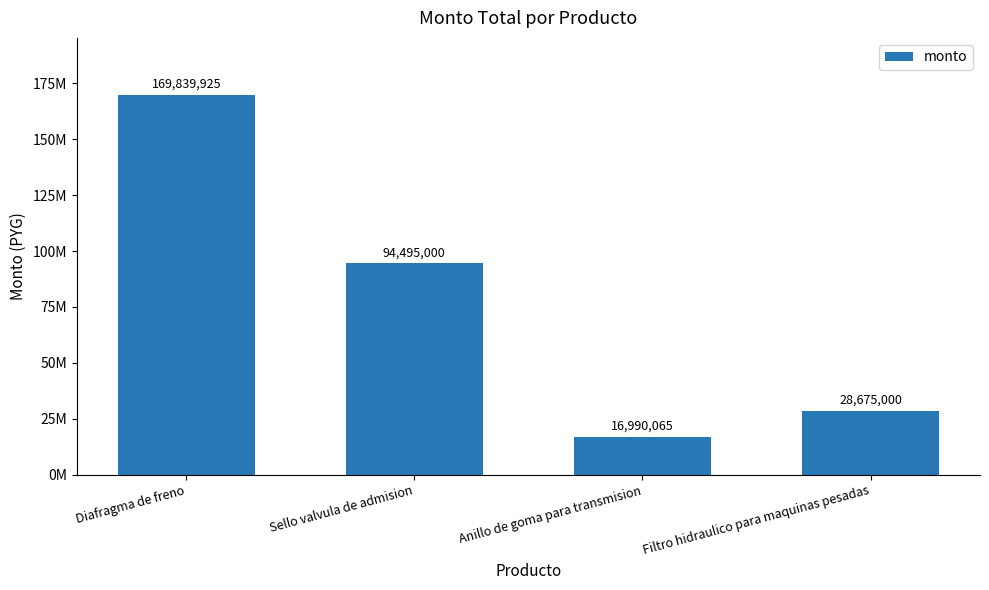

Are the bars horizontal?

No